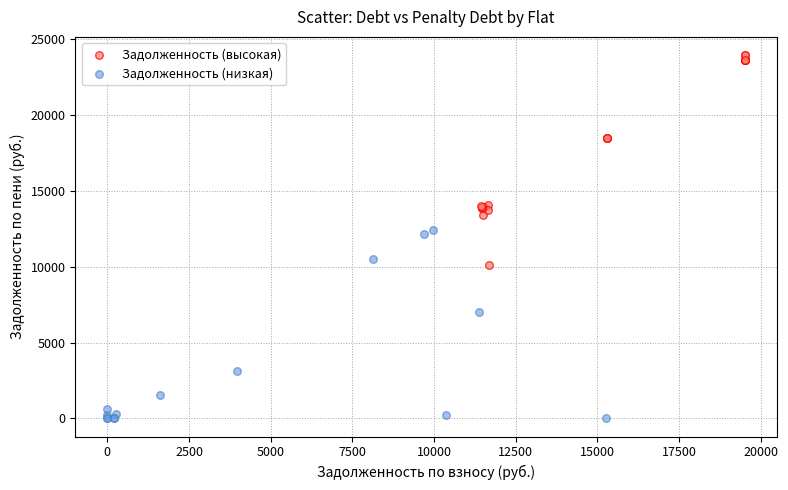

What are all the series names shown in the legend?

Задолженность (высокая), Задолженность (низкая)